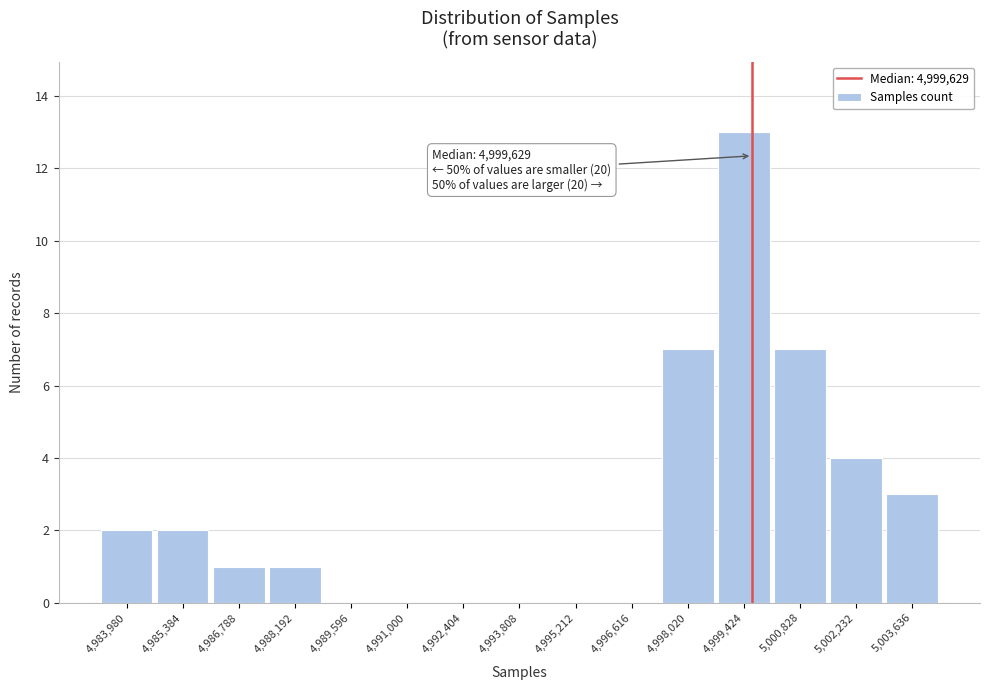

Which range on the x-axis has the tallest bar?

4998800 to 5000200